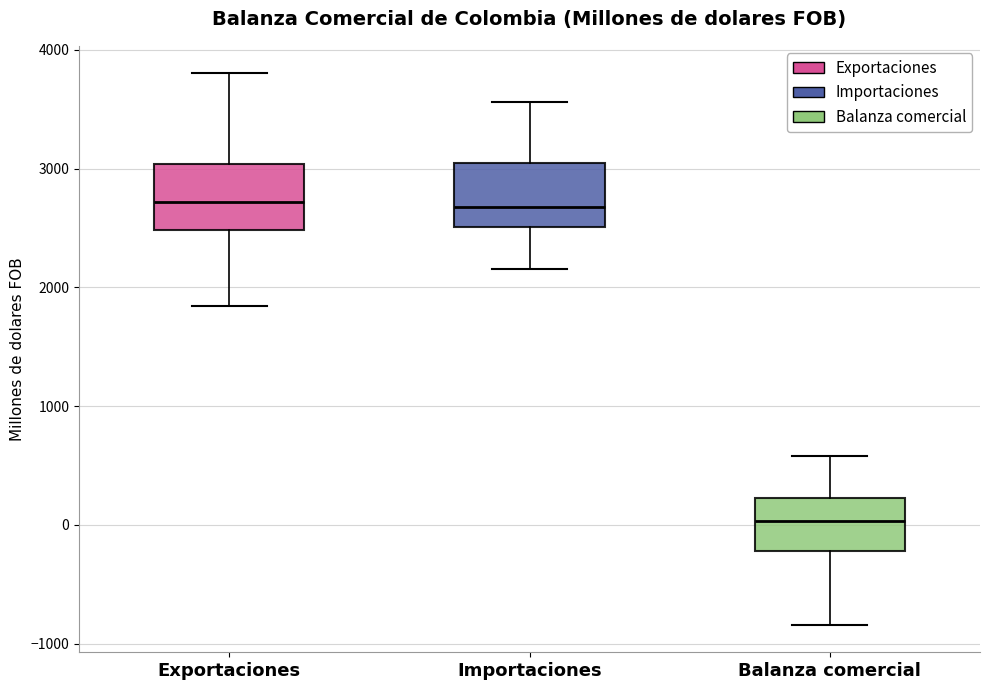

Reading left to right, read every box against the y-axis: the position of its median line, the range the box covers, and the ends of its whiskers. The values are not printed on the chart, so give them approximately, as read against the axis.

Exportaciones: median 2700, box 2500 to 3000, whiskers 1800 to 3800
Importaciones: median 2700, box 2500 to 3000, whiskers 2200 to 3600
Balanza comercial: median 0, box -200 to 200, whiskers -800 to 600